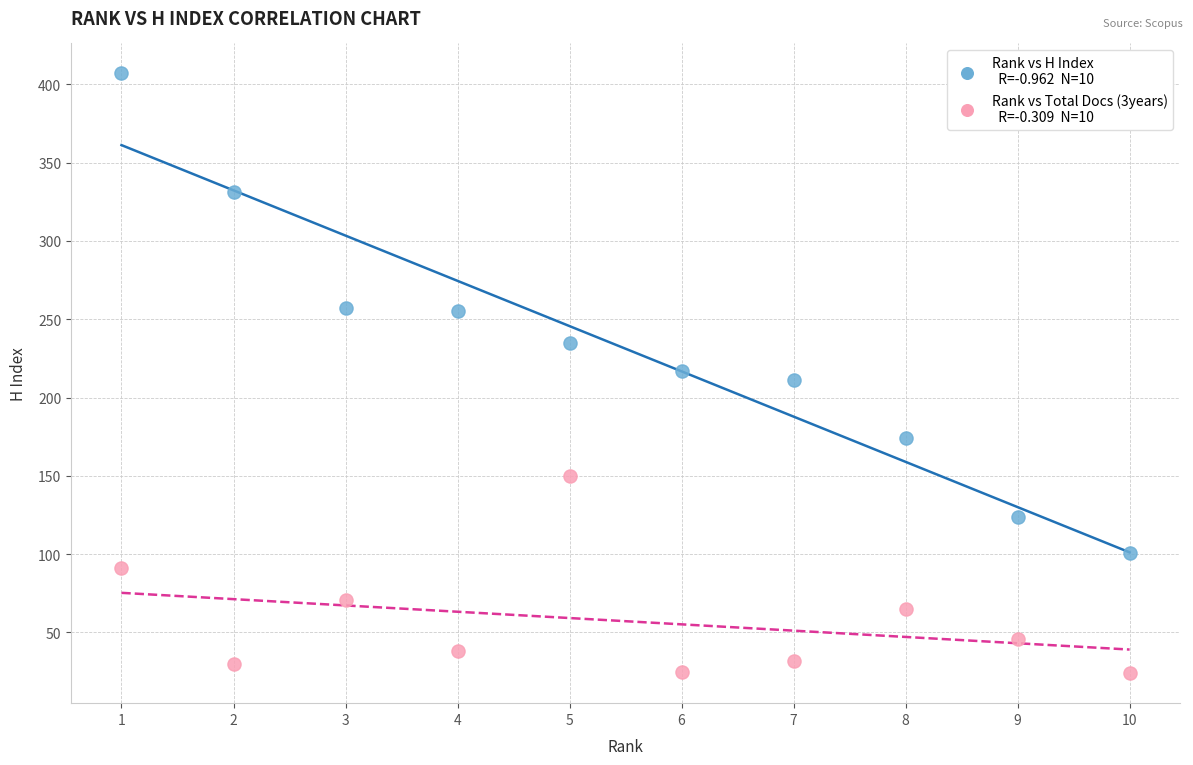

Across all data points, what is the range of X values (max minus min)?

9